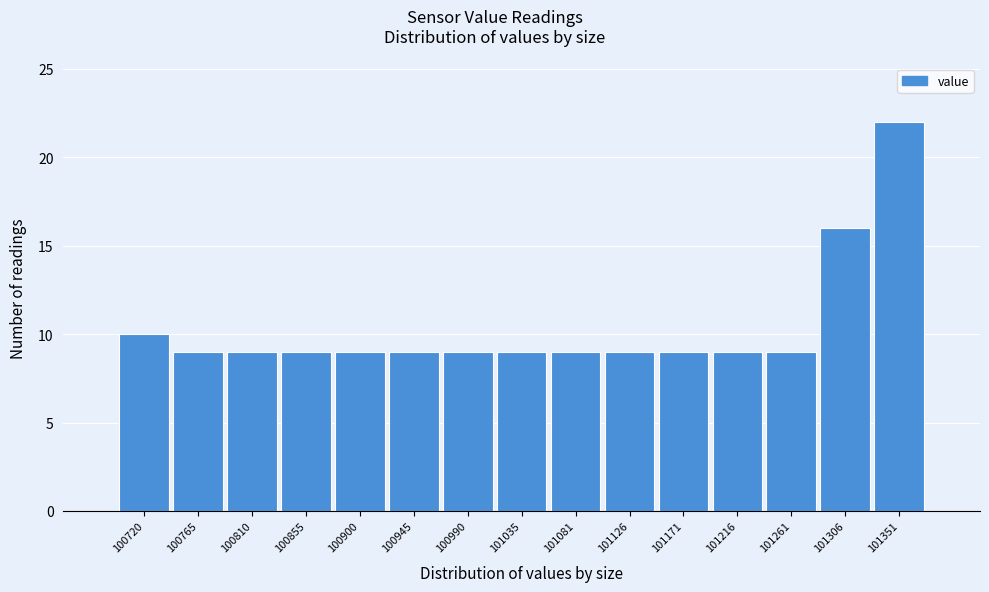

Reading left to right, transcribe all the data shown in this chart.

10	9	9	9	9	9	9	9	9	9	9	9	9	16	22